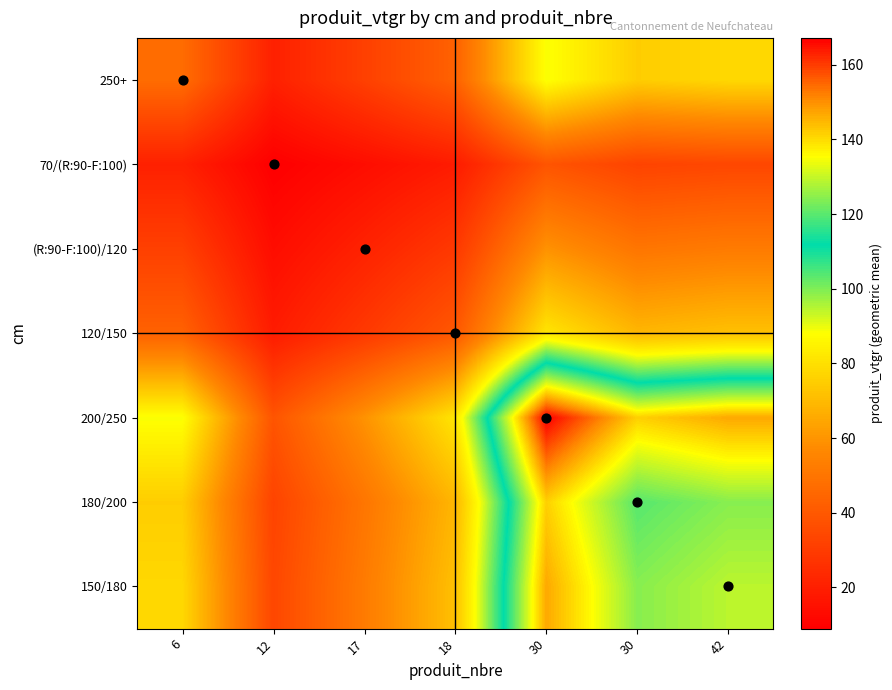

Which series has the widest spread of values?

200/250